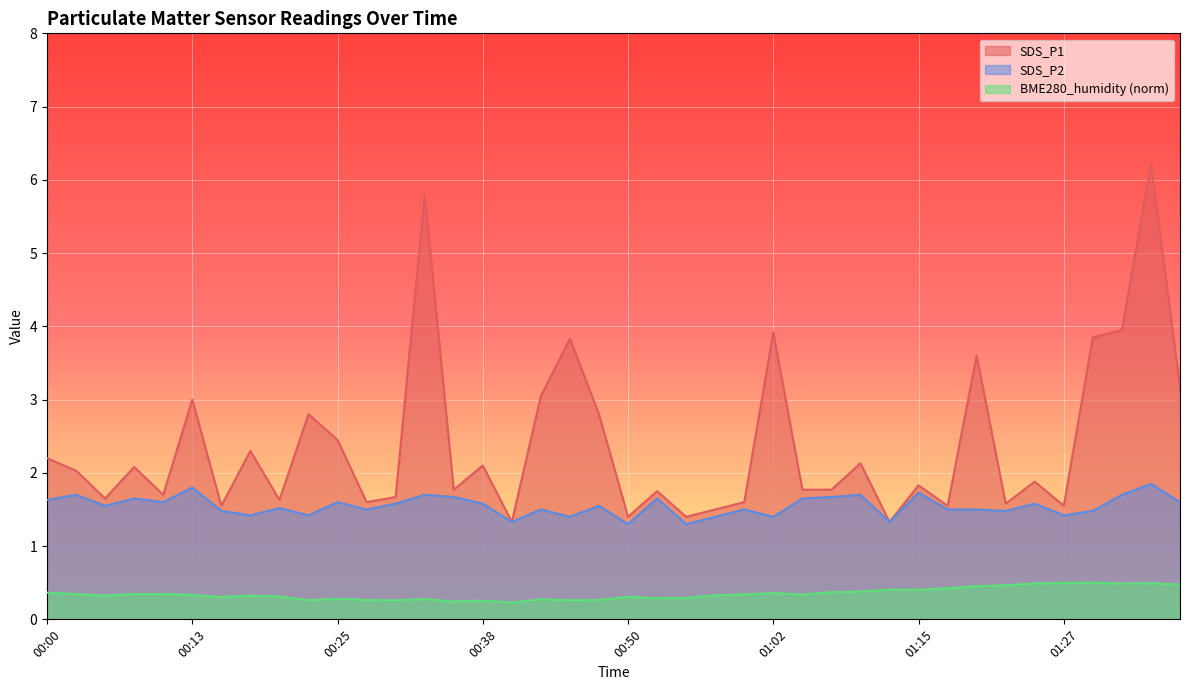

Is the value of SDS_P1 at 01:05 greater than the value of SDS_P2 at 01:05?

Yes